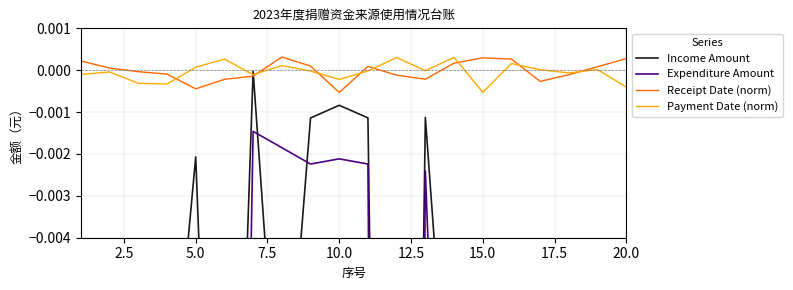

At which category does Receipt Date (norm) reach its first local valley?

5.0